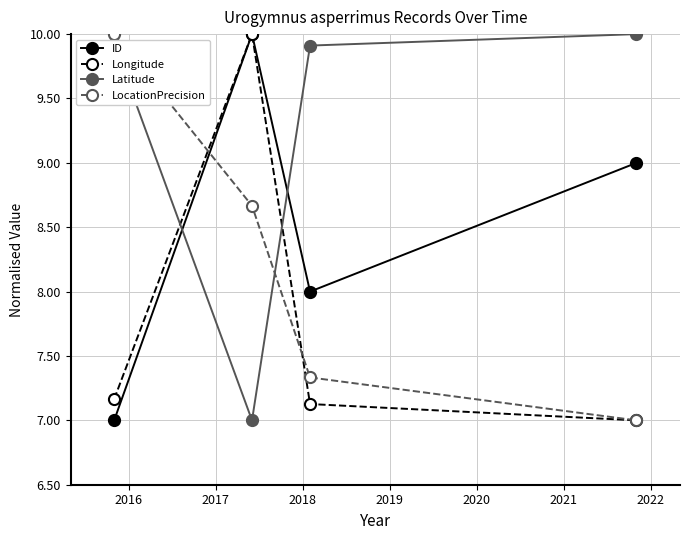

Reading right to left, extract all data points from this chart.

ID: 9.0	8.0	10.0	7.0
Longitude: 7.0	7.1	10.0	7.2
Latitude: 10.0	9.9	7.0	9.9
LocationPrecision: 7.0	7.3	8.7	10.0